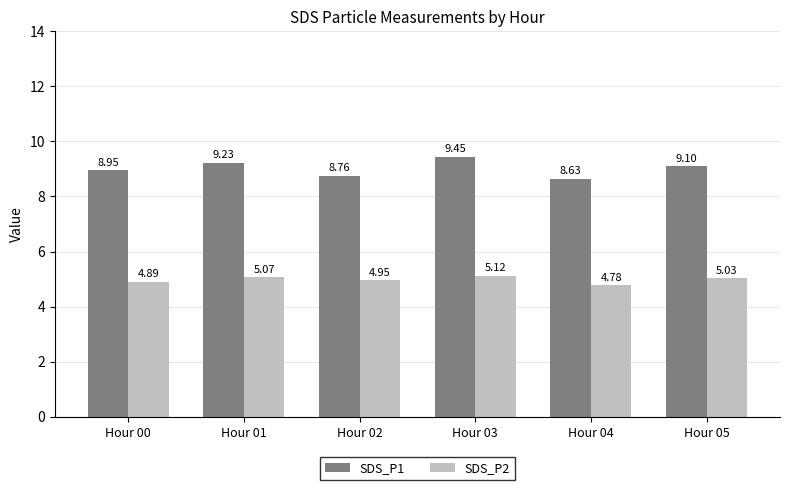

How many values in the SDS_P1 series exceed 9?

3